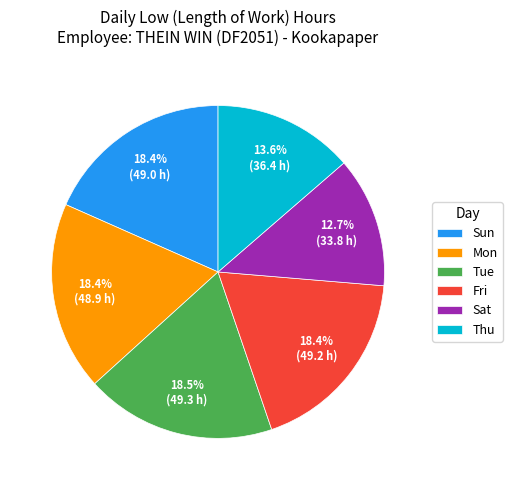

What is the smallest slice in the pie chart?

Sat